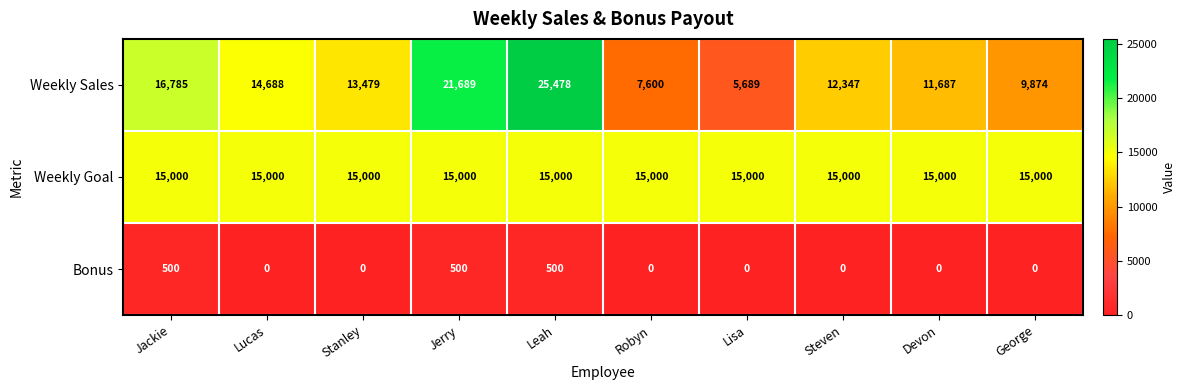

Rank the series by their maximum value, from highest to lowest.

Weekly Sales, Weekly Goal, Bonus